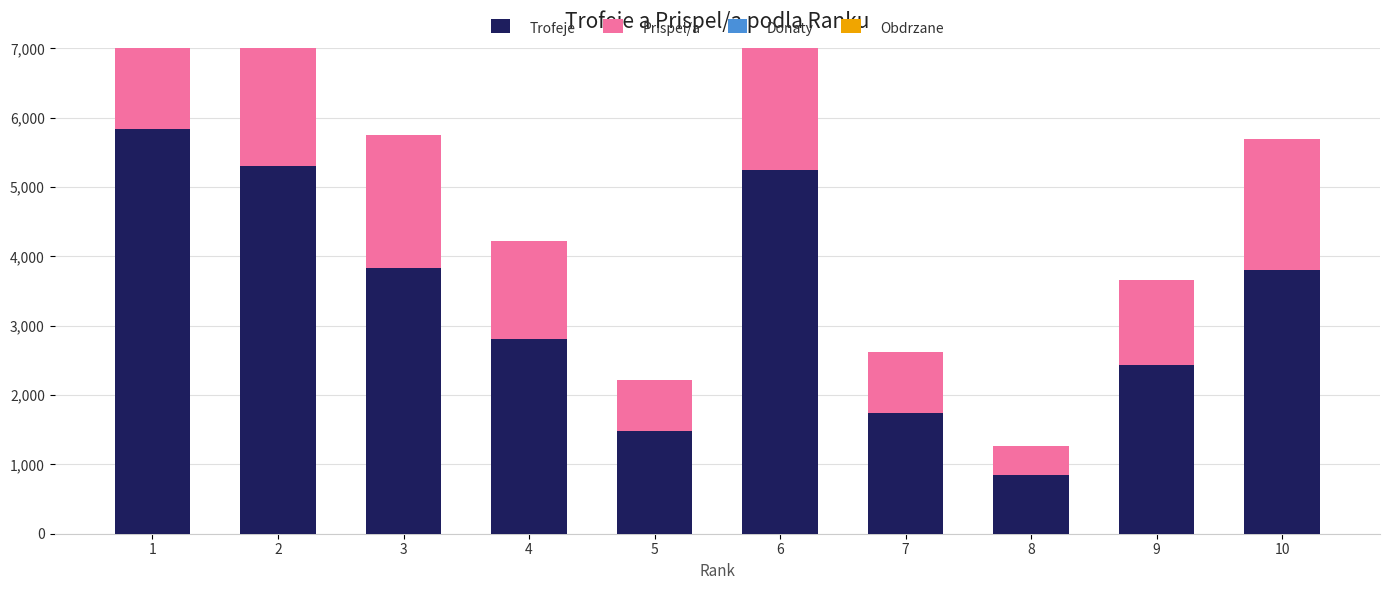

Is the value of Obdrzane at 10 greater than the value of Donaty at 5?

No